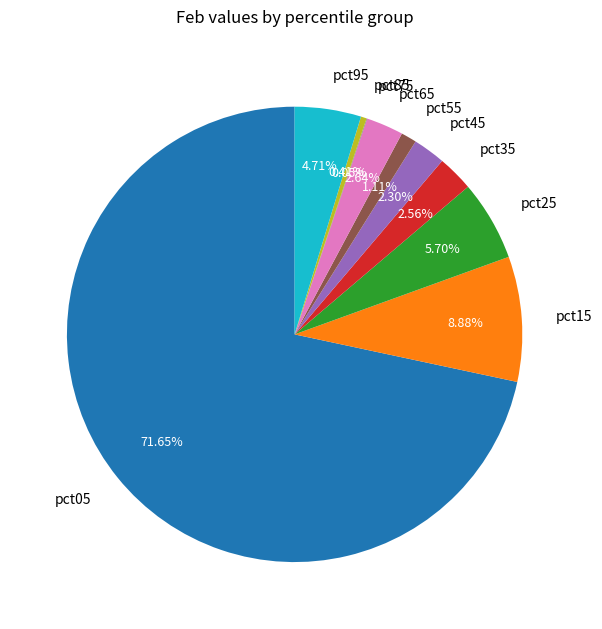

What percentage is the pct95 slice, to the nearest percent?

5%